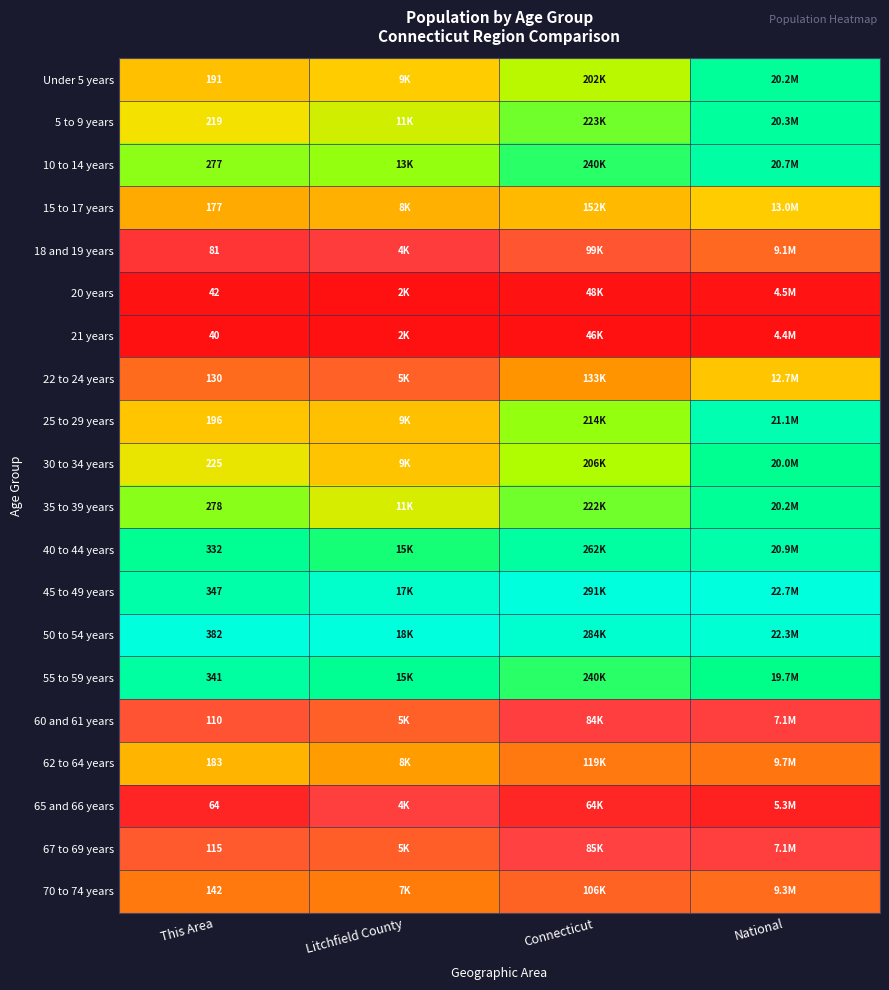

Which has a higher value, Connecticut or National?

National